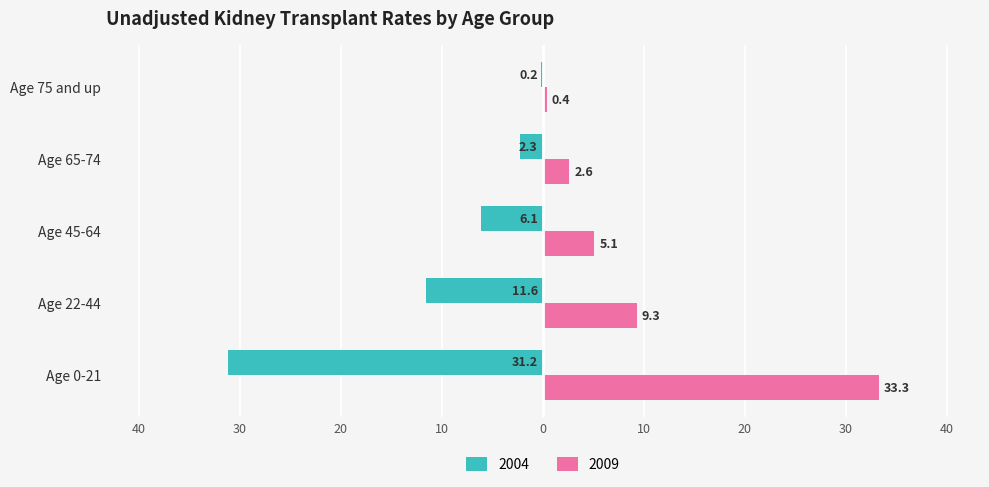

What are all the series names shown in the legend?

2004, 2009